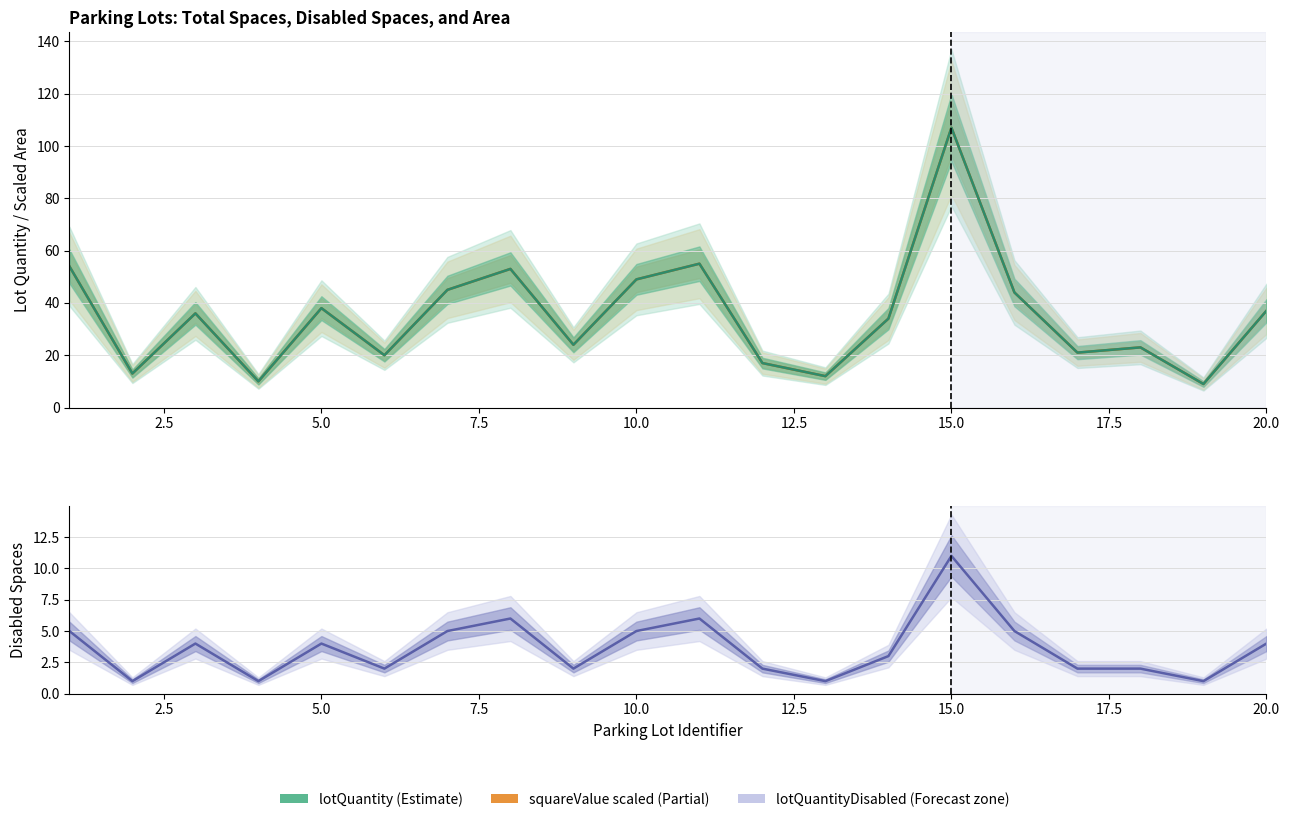

The lotQuantity series shows 28.5 at 16. True or false?

False